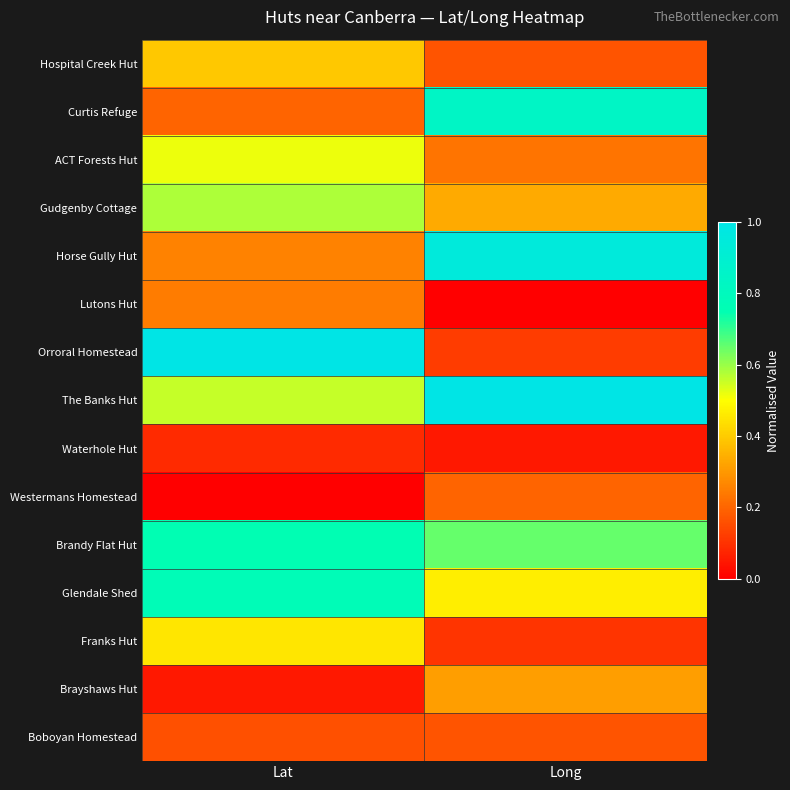

Which series has the largest total across all categories?

The Banks Hut